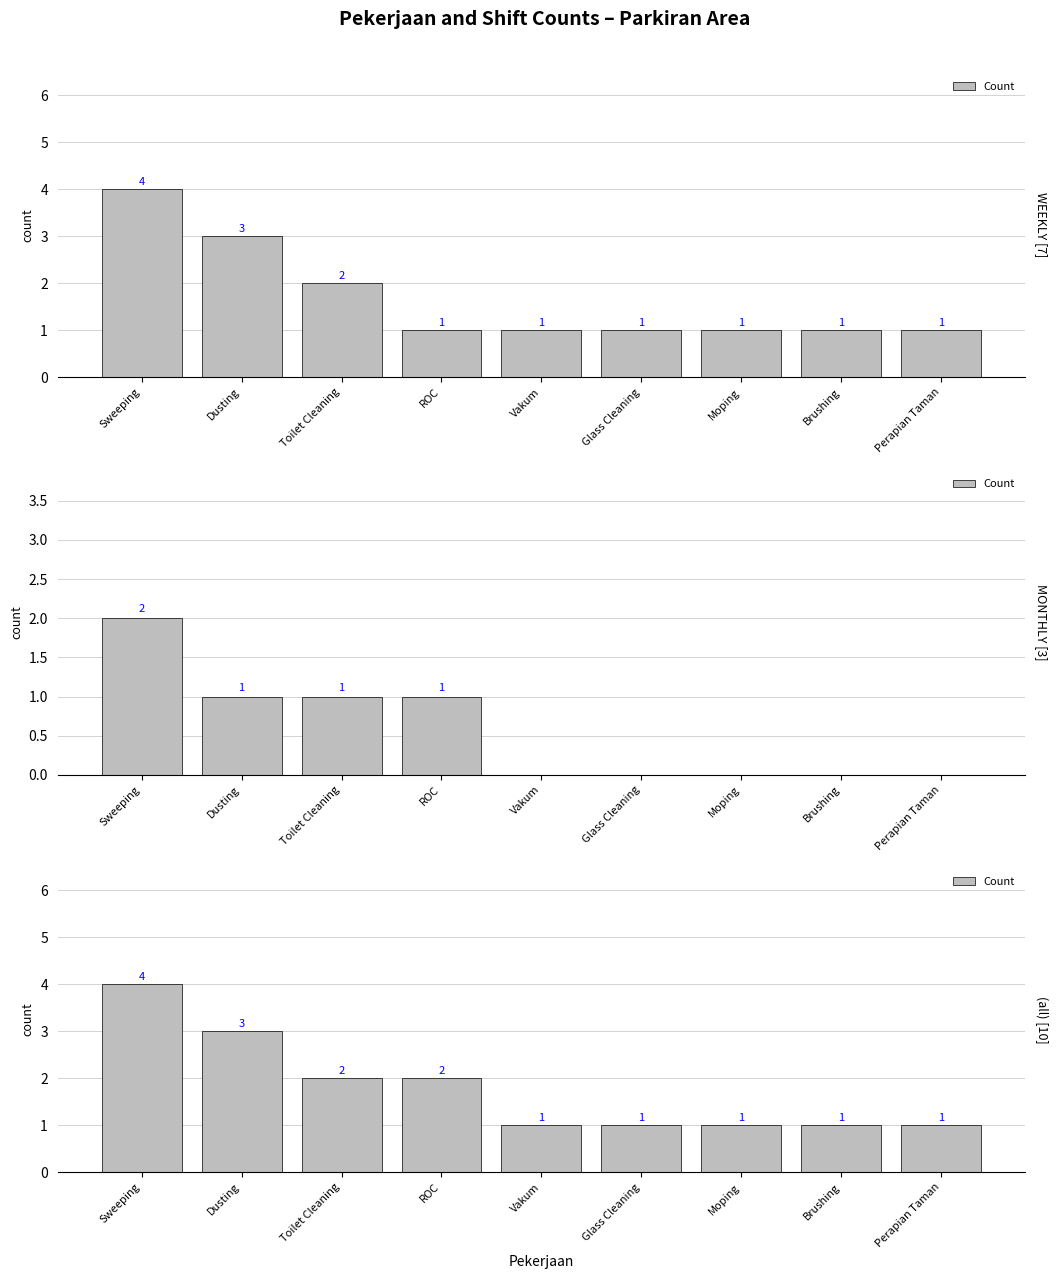

Reading left to right, extract all data points from this chart.

Sweeping=4	Dusting=3	Toilet Cleaning=2	ROC=2	Vakum=1	Glass Cleaning=1	Moping=1	Brushing=1	Perapian Taman=1